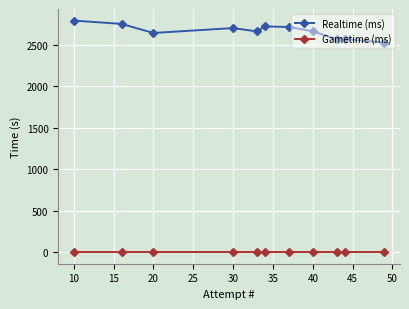

True or false: Gametime (ms) and Realtime (ms) intersect in this chart.

False